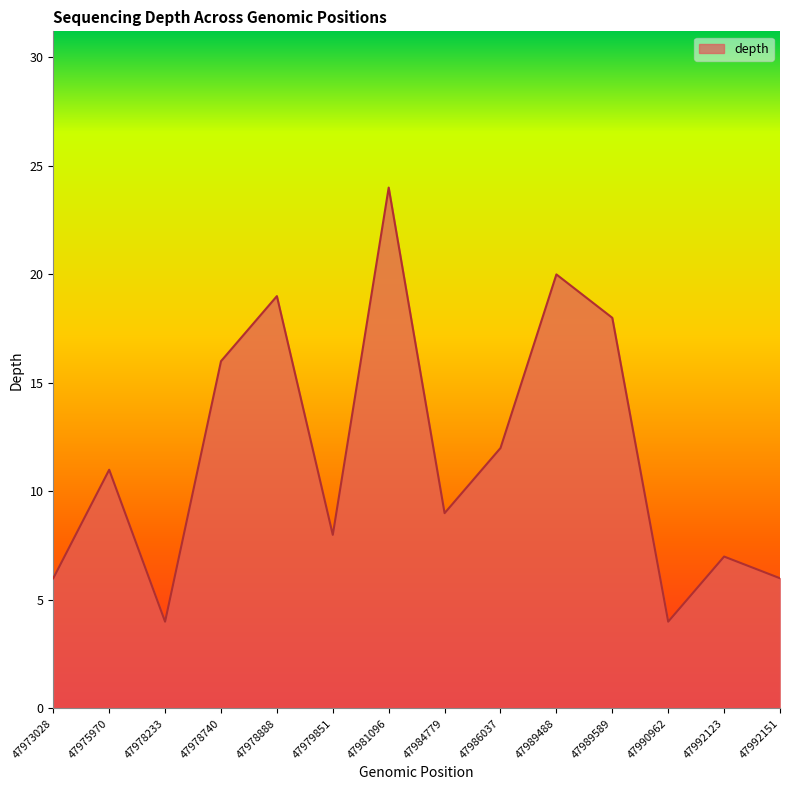

What is the sum of the values at 47992151 and 47989589?

24